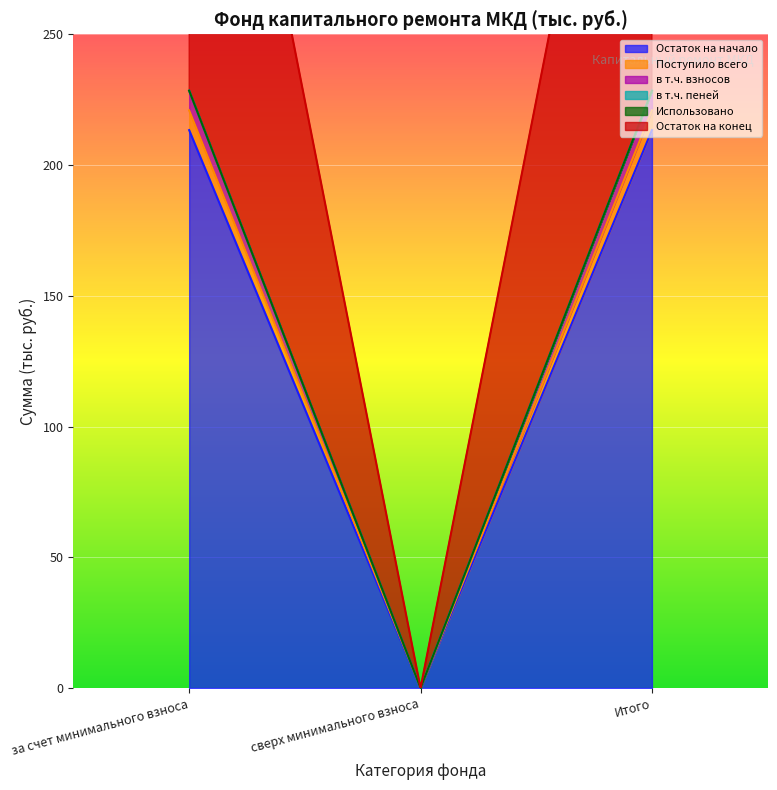

How many categories are shown in the chart?

3